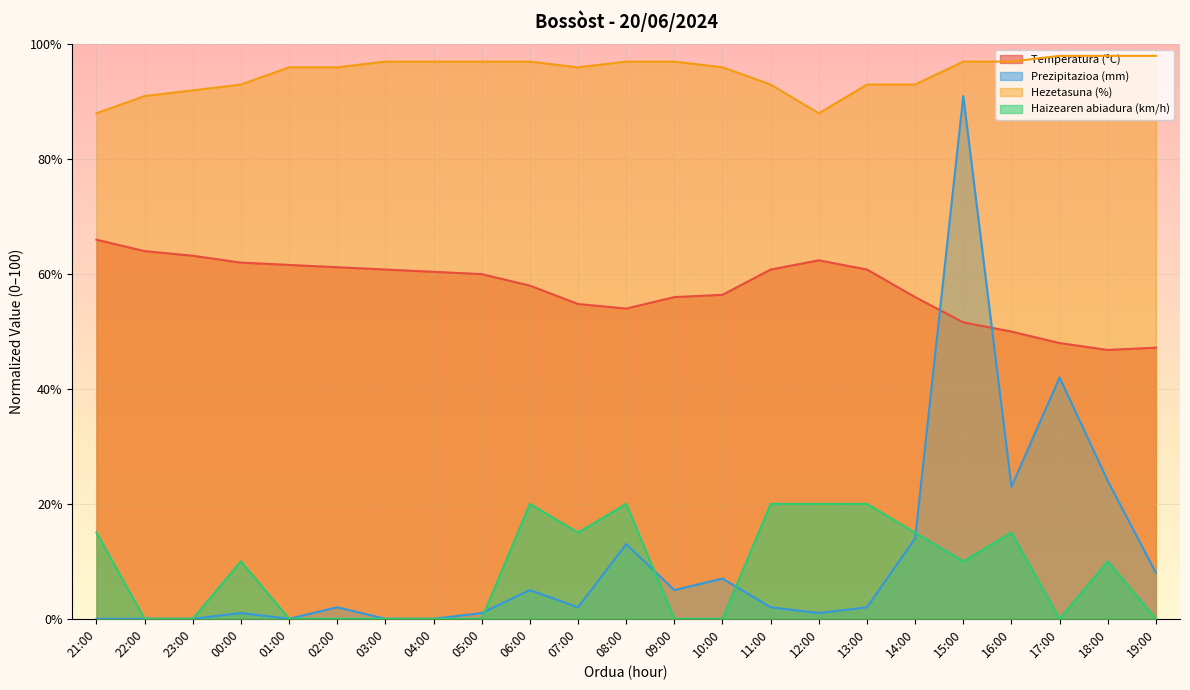

What is the total value across all series at 19:00?

153.2